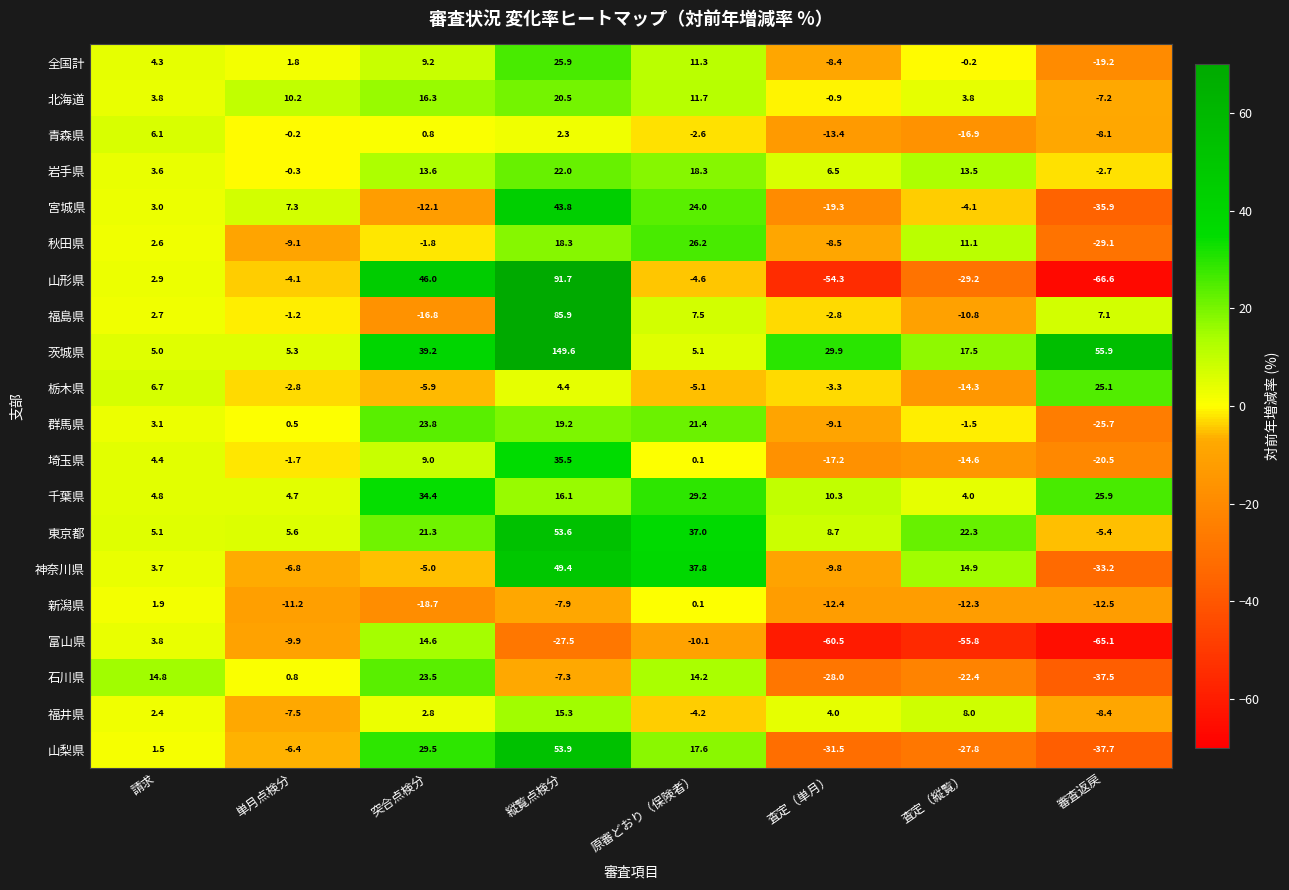

What is the difference between the 北海道 values at 原審どおり（保険者） and 縦覧点検分?

8.8